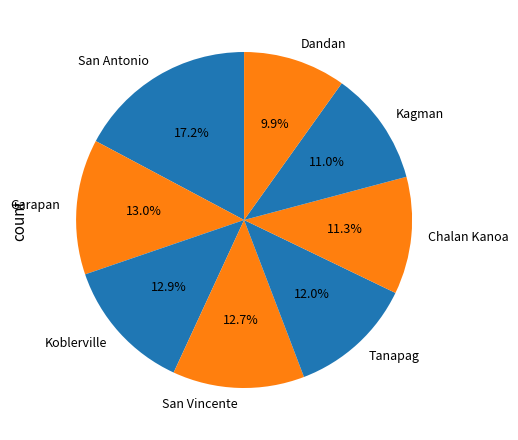

How many segments does this pie chart have?

8